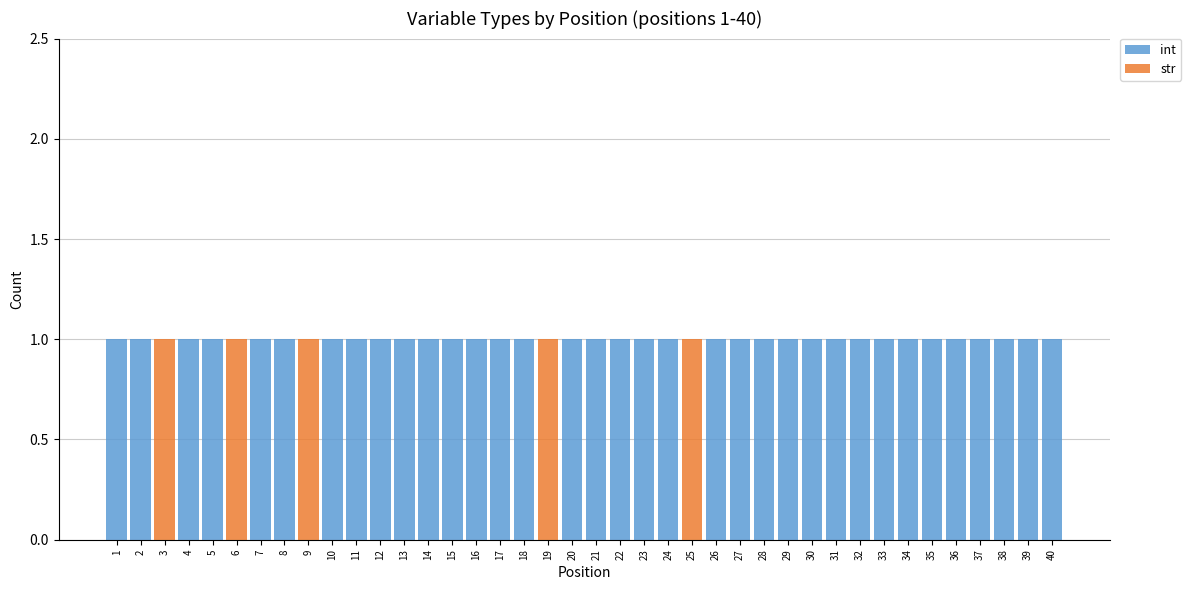

Does the chart contain stacked bars?

Yes